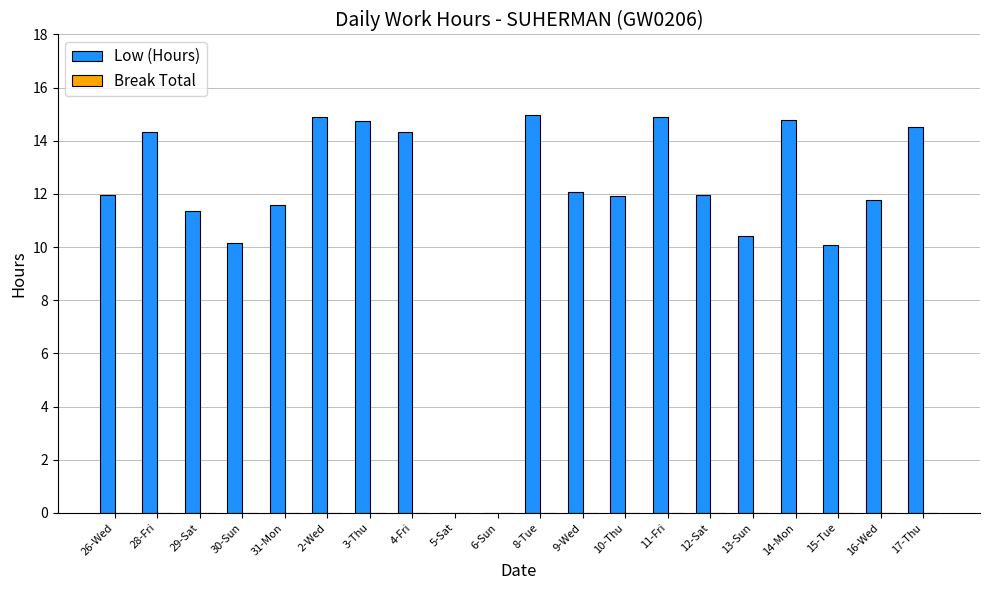

What is the greatest value displayed?

15.0